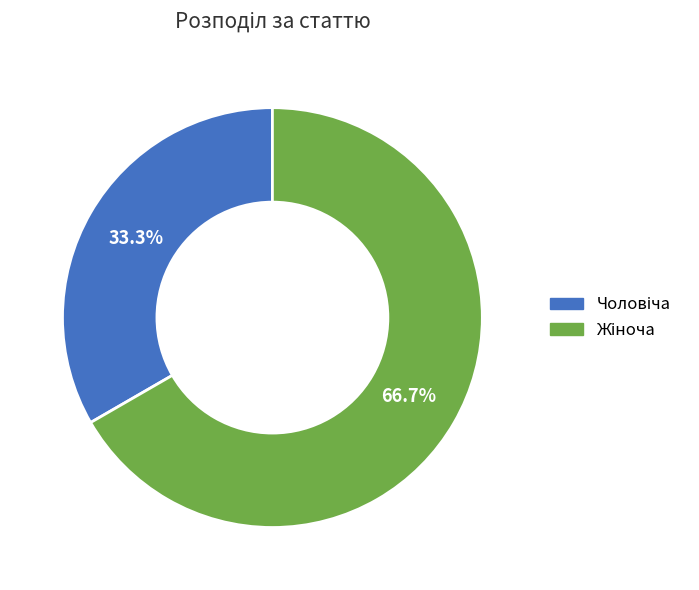

Is there any slice that represents more than half of the pie?

Yes